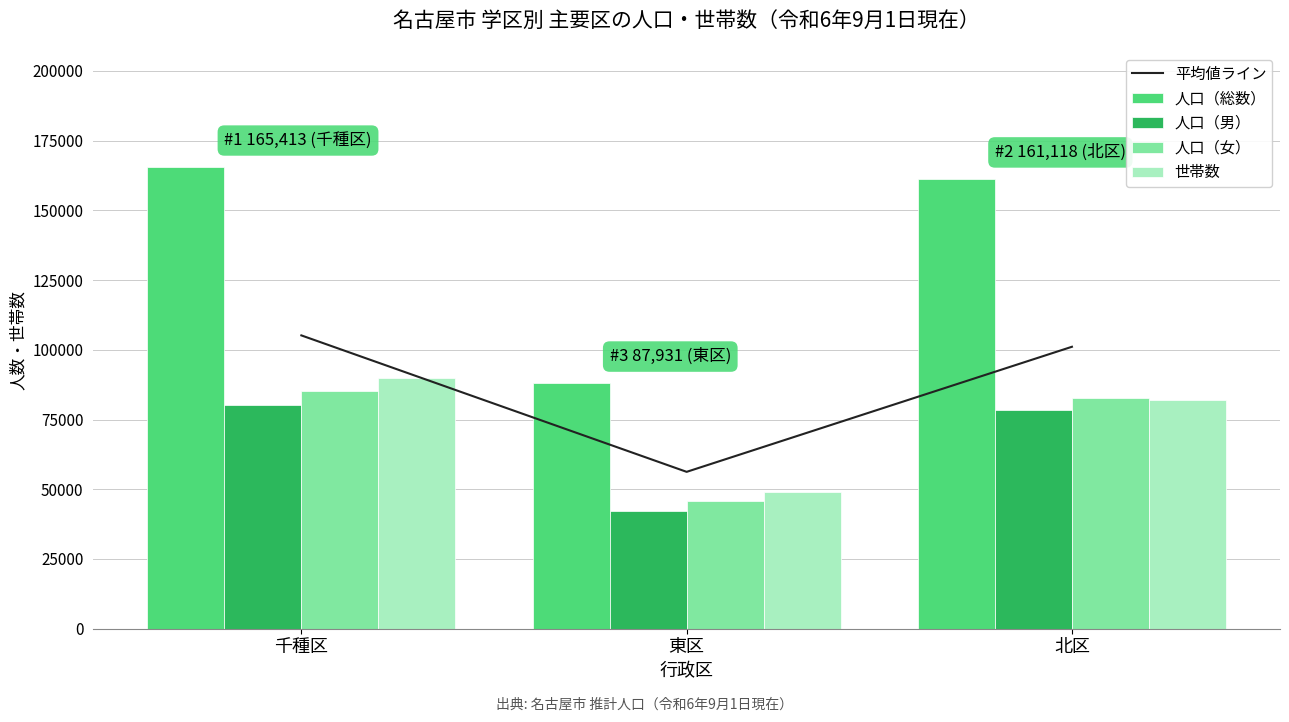

Rank the series by their maximum value, from highest to lowest.

人口（総数）, 平均値ライン, 世帯数, 人口（女）, 人口（男）